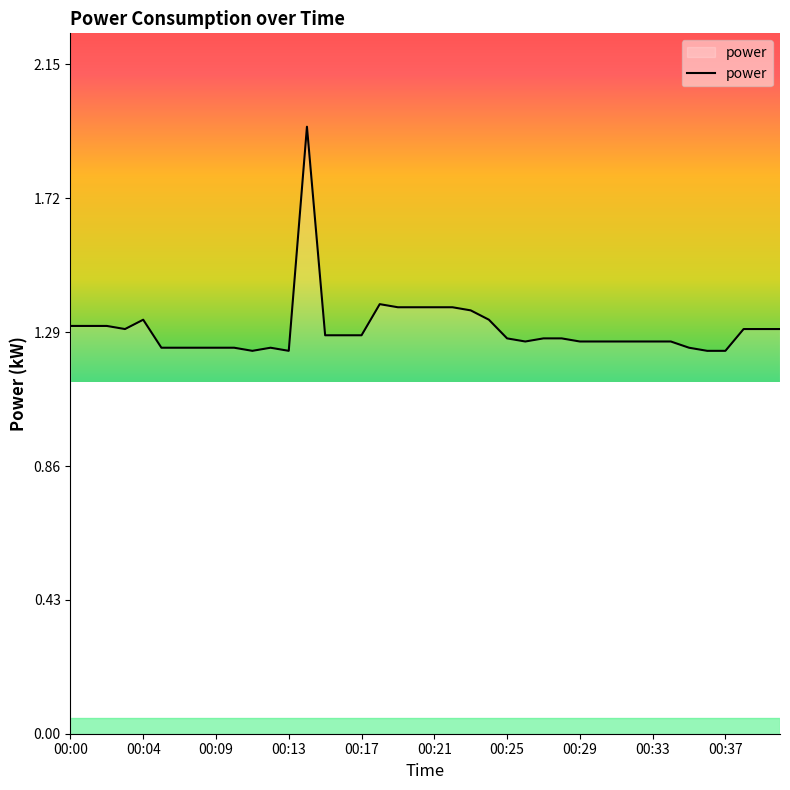

What is the difference between the maximum and minimum values?

0.7